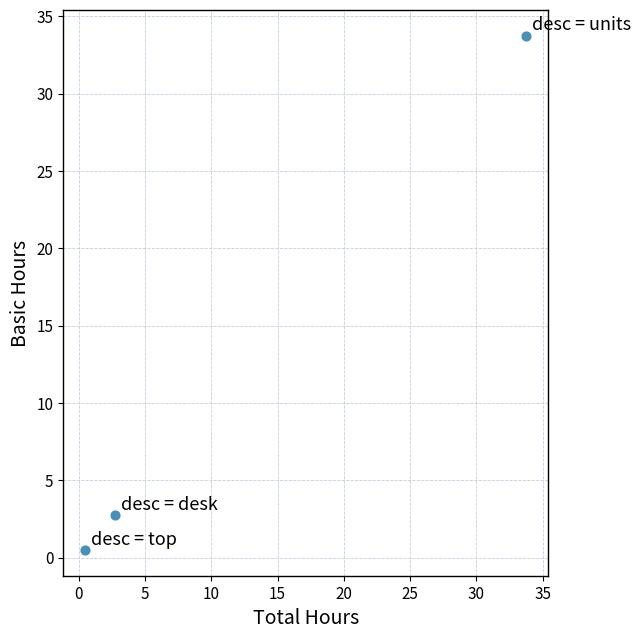

What is the average X value?

12.3